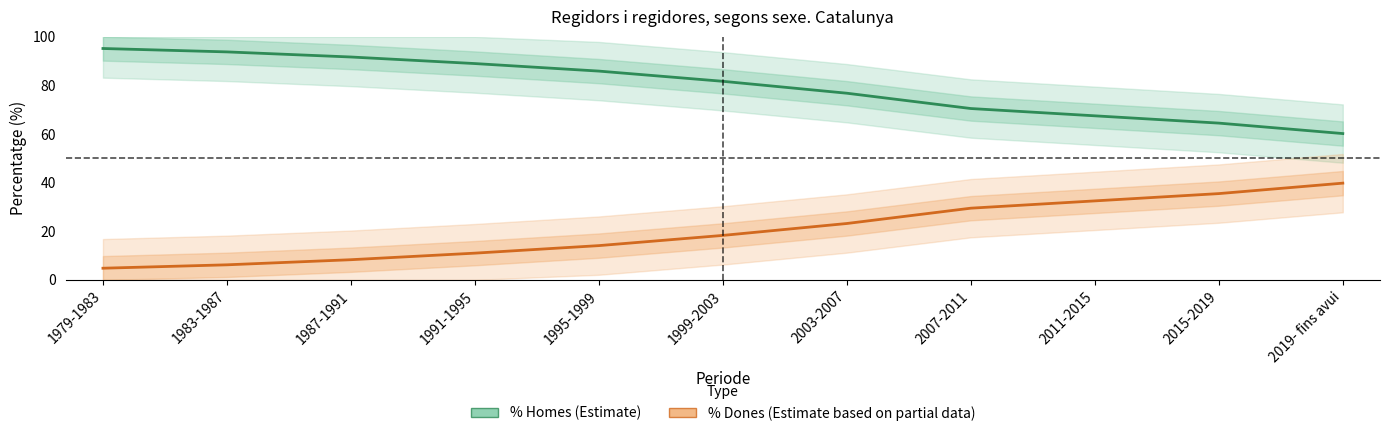

Reading left to right, extract all data points from this chart.

% Homes (Estimate): 1979-1983=95.2	1983-1987=93.8	1987-1991=91.7	1991-1995=89.0	1995-1999=85.9	1999-2003=81.7	2003-2007=76.8	2007-2011=70.5	2011-2015=67.5	2015-2019=64.5	2019- fins avui=60.2
% Dones (Estimate based on partial data): 1979-1983=4.8	1983-1987=6.2	1987-1991=8.3	1991-1995=11.0	1995-1999=14.1	1999-2003=18.3	2003-2007=23.2	2007-2011=29.5	2011-2015=32.5	2015-2019=35.5	2019- fins avui=39.8